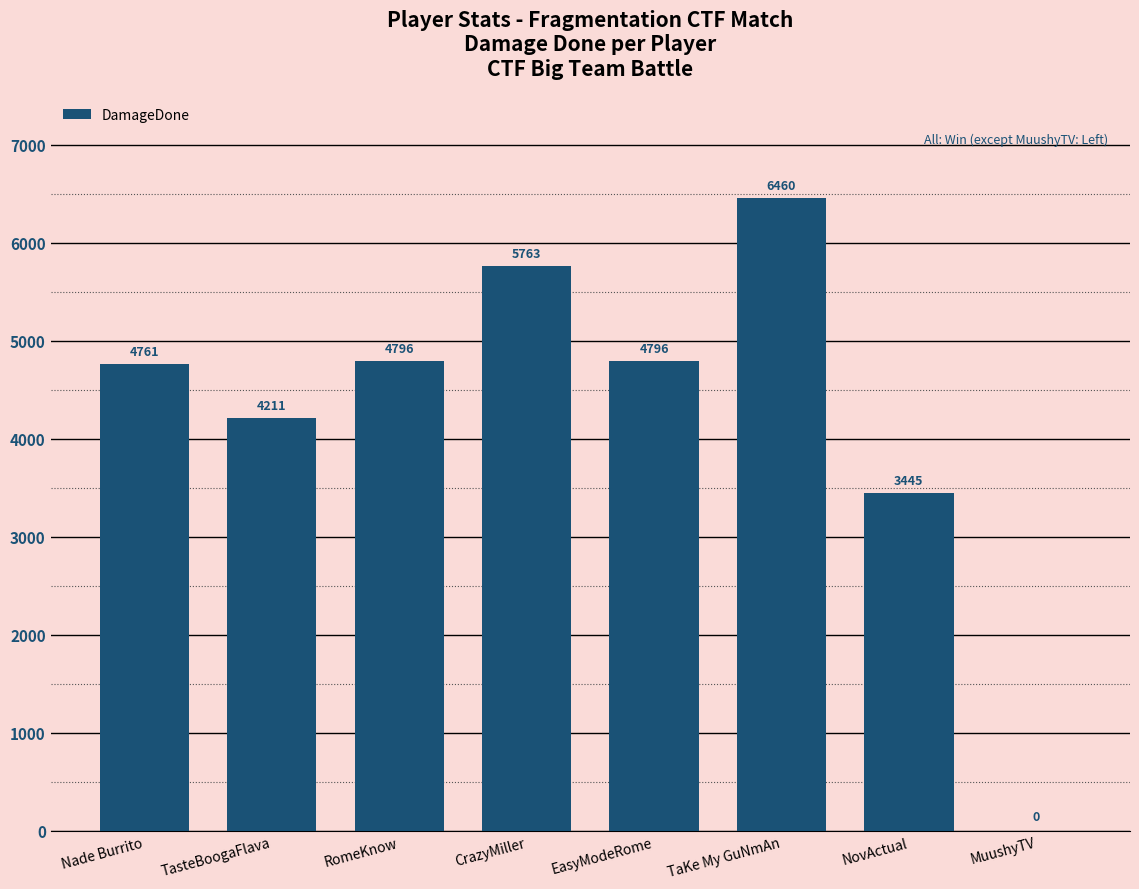

Reading right to left, transcribe all the data shown in this chart.

MuushyTV=0	NovActual=3445	TaKe My GuNmAn=6460	EasyModeRome=4796	CrazyMiller=5763	RomeKnow=4796	TasteBoogaFlava=4211	Nade Burrito=4761